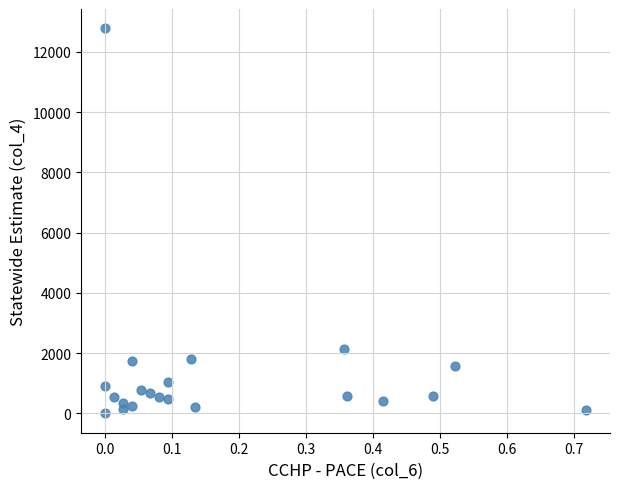

What Y value in the scatter plot is closest to 6389?

2128.4